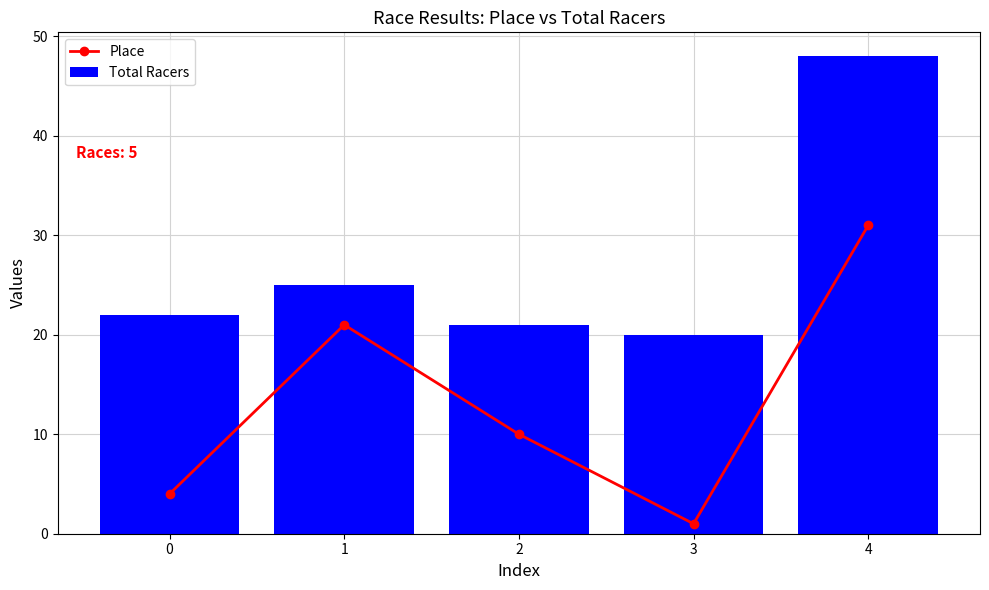

List the series in order of their peak value, lowest first.

Place, Total Racers